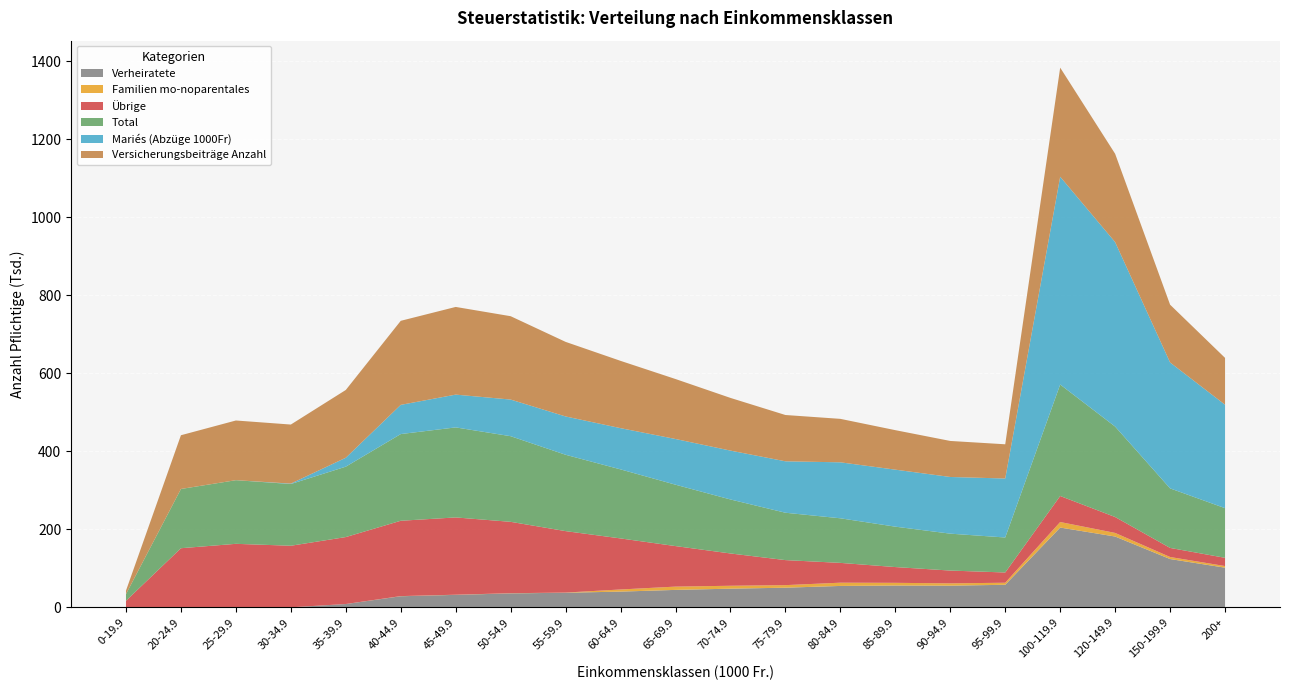

Reading left to right, transcribe all the data shown in this chart.

Verheiratete: 0.0	0.0	0.0	415.0	8795.0	28788.0	32333.0	36114.0	37773.0	40658.0	45064.0	48183.0	50712.0	55193.0	56211.0	55887.0	58164.0	204896.0	181875.0	124147.0	101990.0
Familien mo-noparentales: 0.0	0.0	0.0	0.0	32.0	346.0	369.0	432.0	411.0	5463.0	8436.0	7464.0	6537.0	8355.0	6958.0	5927.0	5248.0	14174.0	9239.0	5258.0	4168.0
Übrige: 17082.0	151899.0	163154.0	157835.0	171660.0	193151.0	198113.0	183002.0	157555.0	130876.0	103865.0	82791.0	64183.0	50758.0	40409.0	32801.0	26279.0	66708.0	40769.0	23250.0	21140.0
Total: 17082.0	151899.0	163154.0	158250.0	180487.0	222285.0	230815.0	219548.0	195739.0	176997.0	157365.0	138438.0	121432.0	114306.0	103578.0	94615.0	89691.0	285778.0	231883.0	152655.0	127298.0
Mariés (Abzüge 1000Fr): 0.0	0.0	0.0	1079.0	22867.0	74848.8	84065.8	93896.4	98209.8	105710.8	117166.4	125275.8	131851.2	143501.8	146148.6	145306.2	151226.4	532729.6	472875.0	322782.2	265174.0
Versicherungsbeiträge Anzahl: 8937.0	137745.0	153033.0	151371.0	173762.0	215452.0	224781.0	213727.0	191212.0	172528.0	153743.0	135079.0	118704.0	111422.0	101269.0	92355.0	87740.0	279617.0	226390.0	148130.0	120081.0